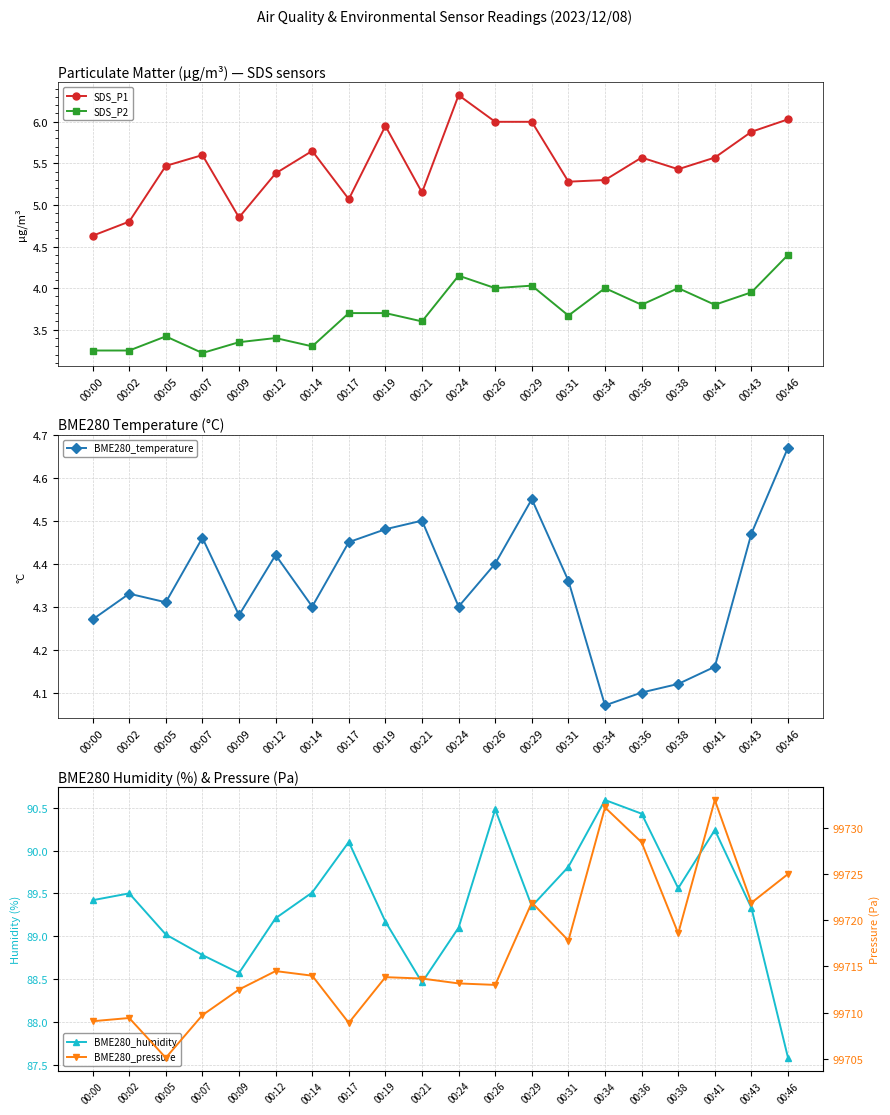

What is the maximum value shown in the chart?

99733.1